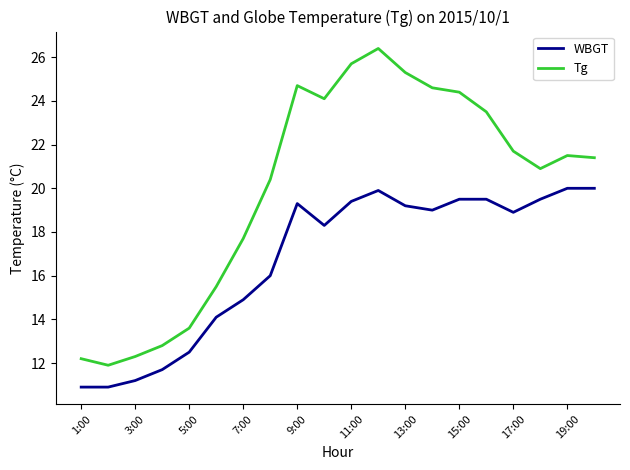

True or false: WBGT and Tg cross at least once.

False